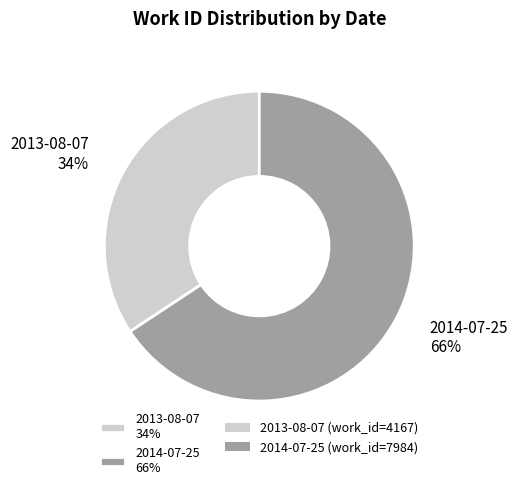

The 2014-07-25 slice represents 80% of the pie. True or false?

False